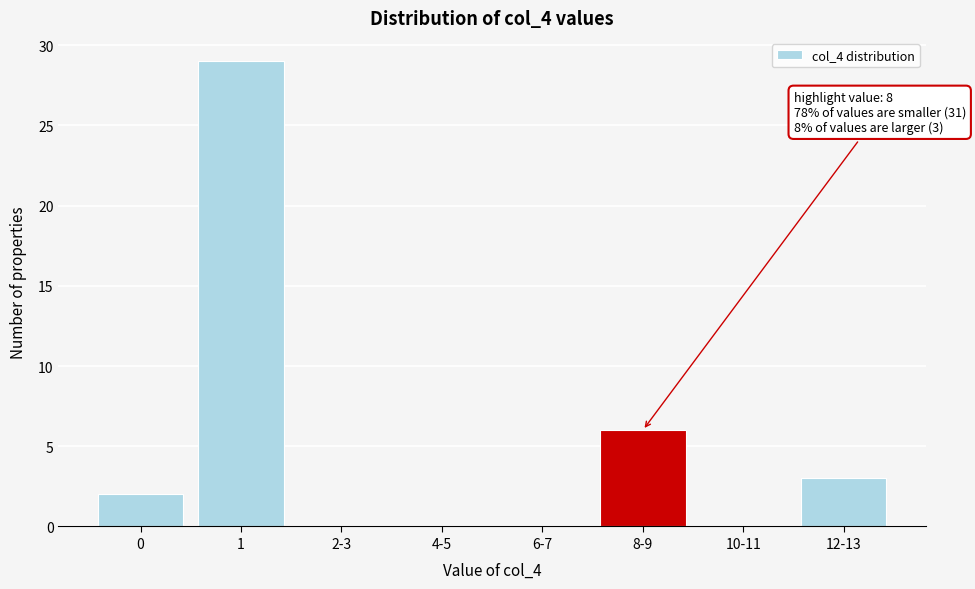

Reading left to right, what are all the values shown in this chart?

0=2	1=29	2-3=0	4-5=0	6-7=0	8-9=6	10-11=0	12-13=3